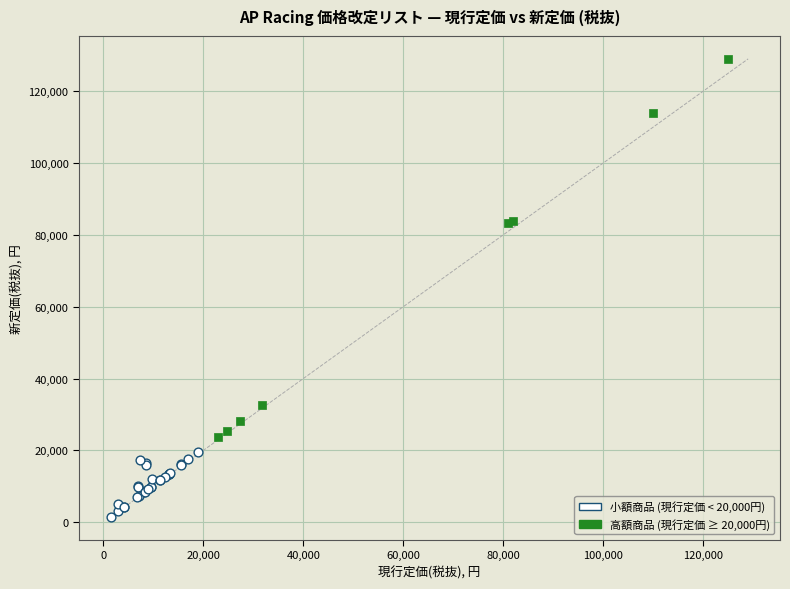

Which series reaches the minimum Y coordinate?

小額商品 (現行定価 < 20,000円)